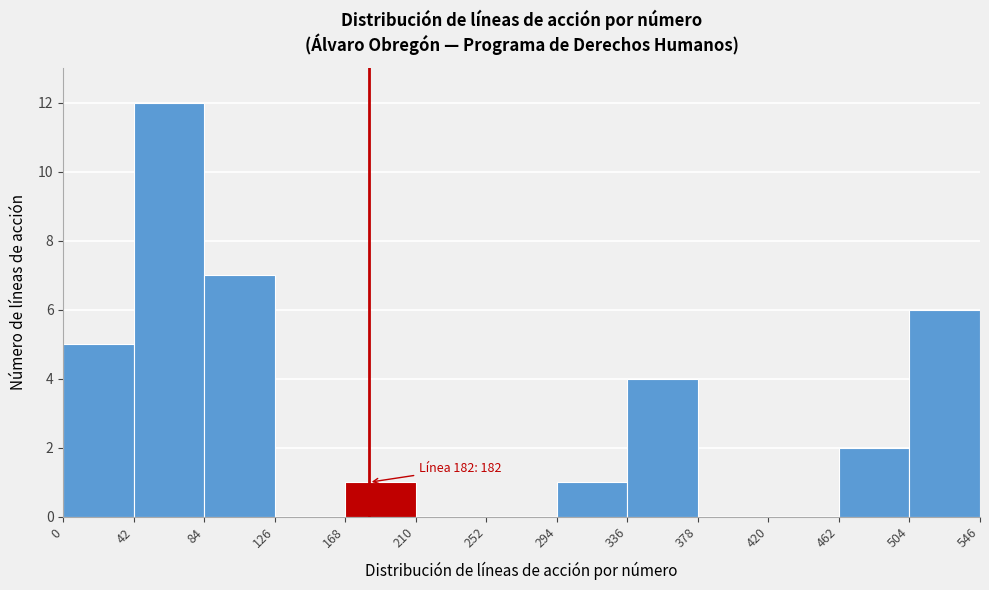

Which range on the x-axis has the tallest bar?

42 to 84